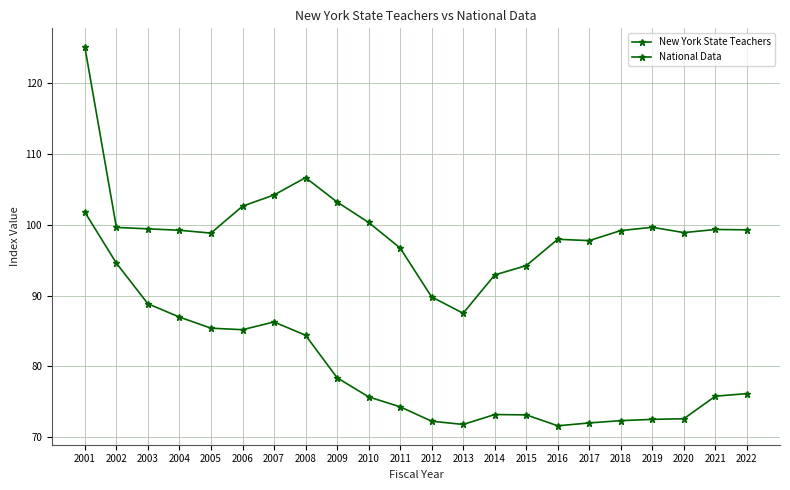

What is the value of the National Data point at the 11th from the left?

74.3